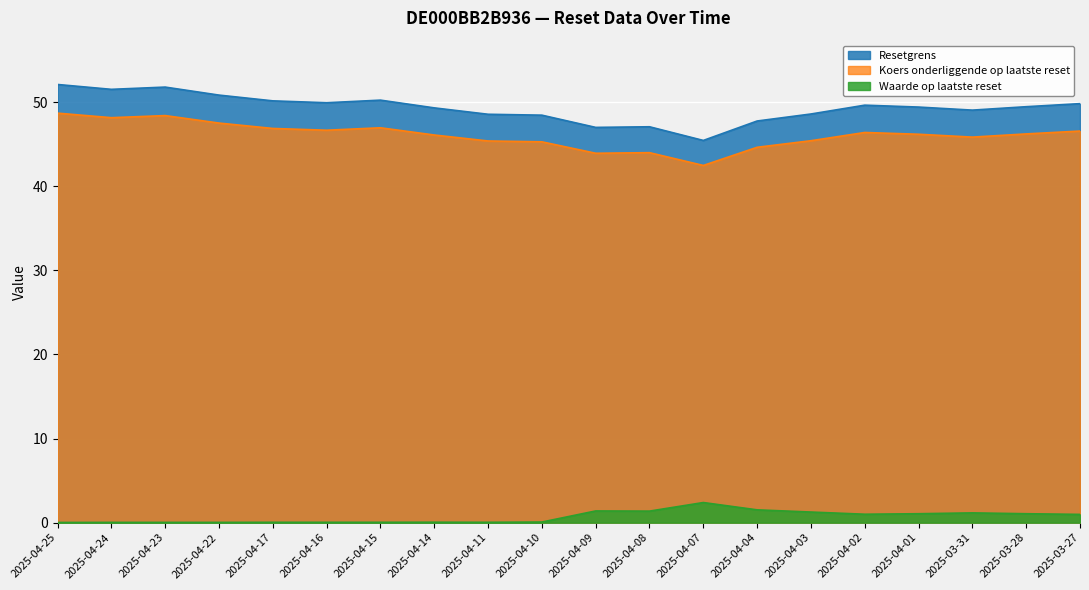

What is the lowest value of the Resetgrens series?

45.5